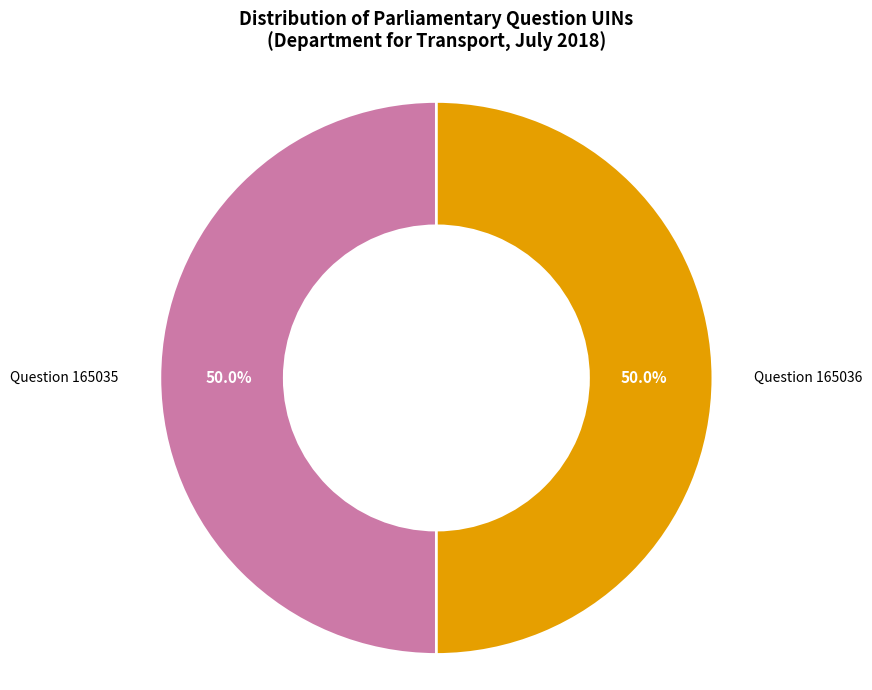

How many slices are in this pie chart?

2